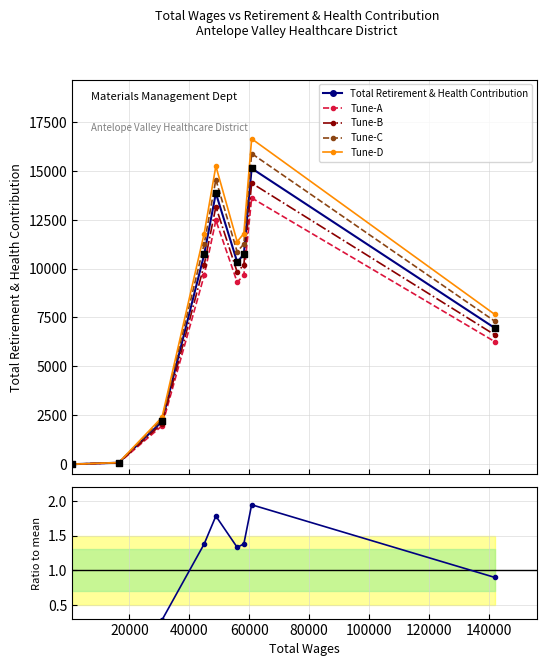

Which series has the largest total across all categories?

Tune-D